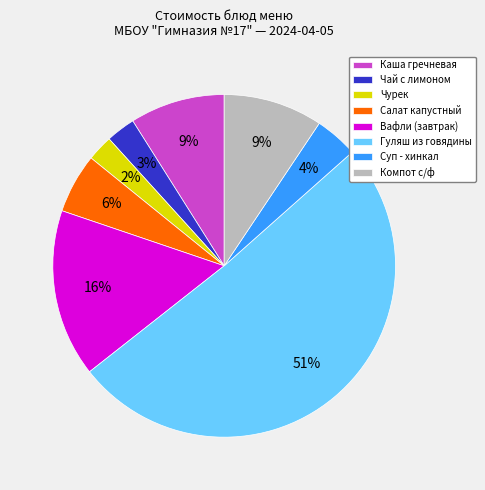

To the nearest percent, what percentage of the pie is Вафли (завтрак)?

16%